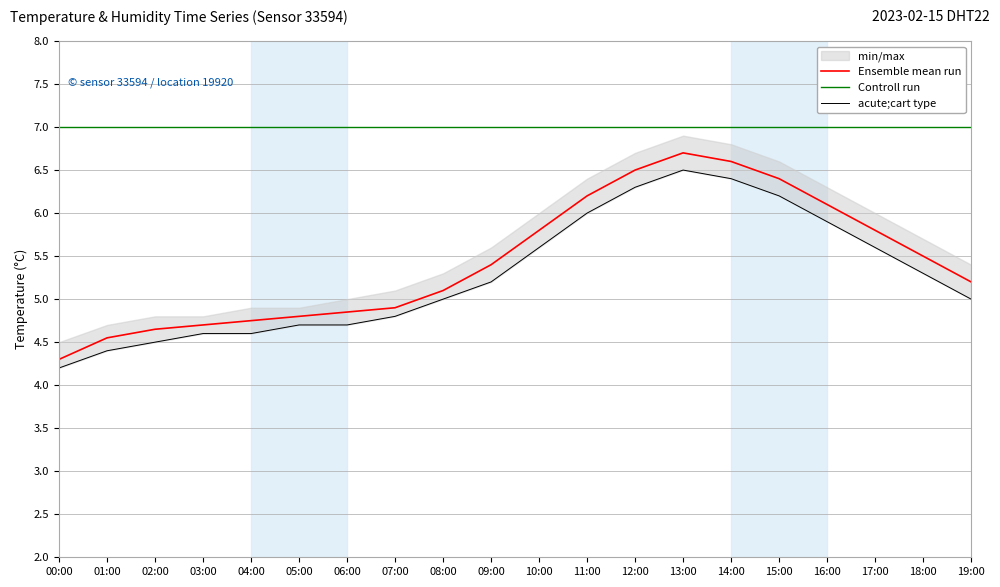

True or false: acute;cart type and Ensemble mean run cross at least once.

False